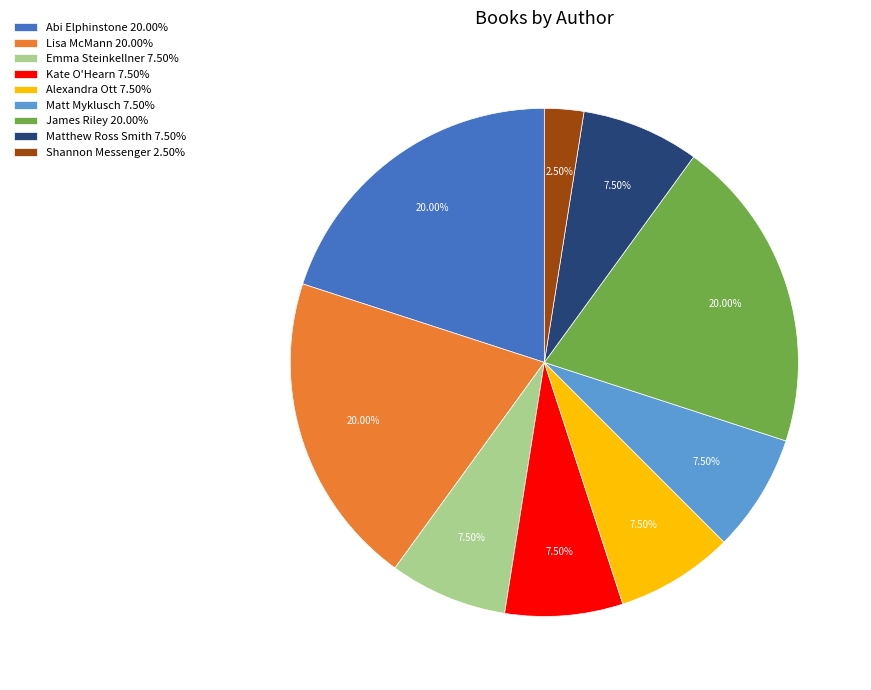

Do Matthew Ross Smith 7.50% and Lisa McMann 20.00% together represent more than half of the pie?

No